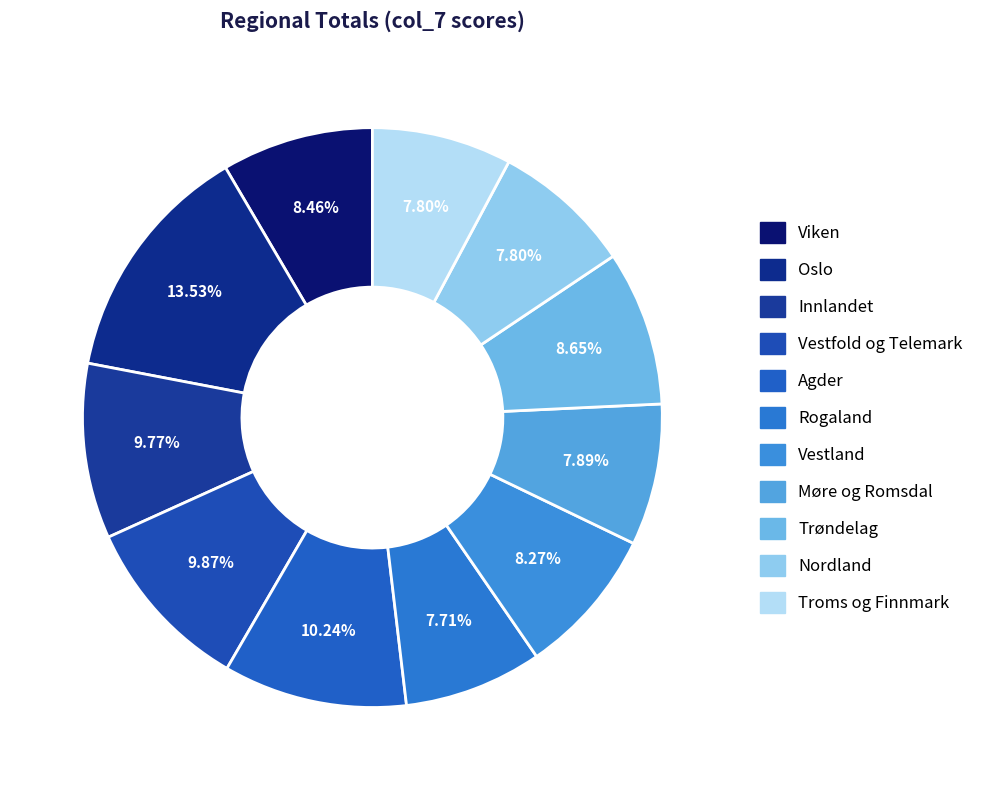

Is Oslo the majority of the pie?

No